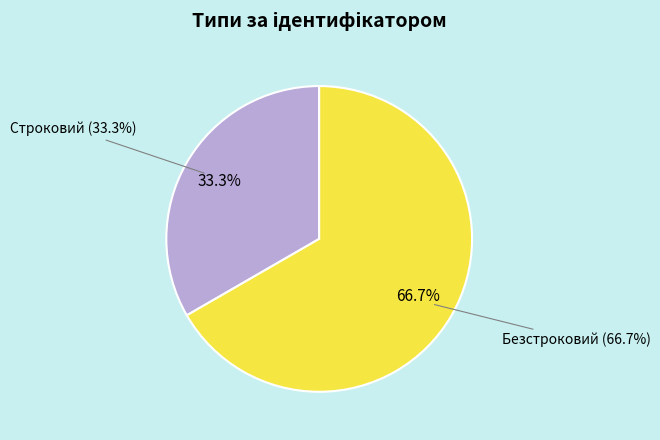

Do Строковий and Безстроковий together represent more than half of the pie?

Yes